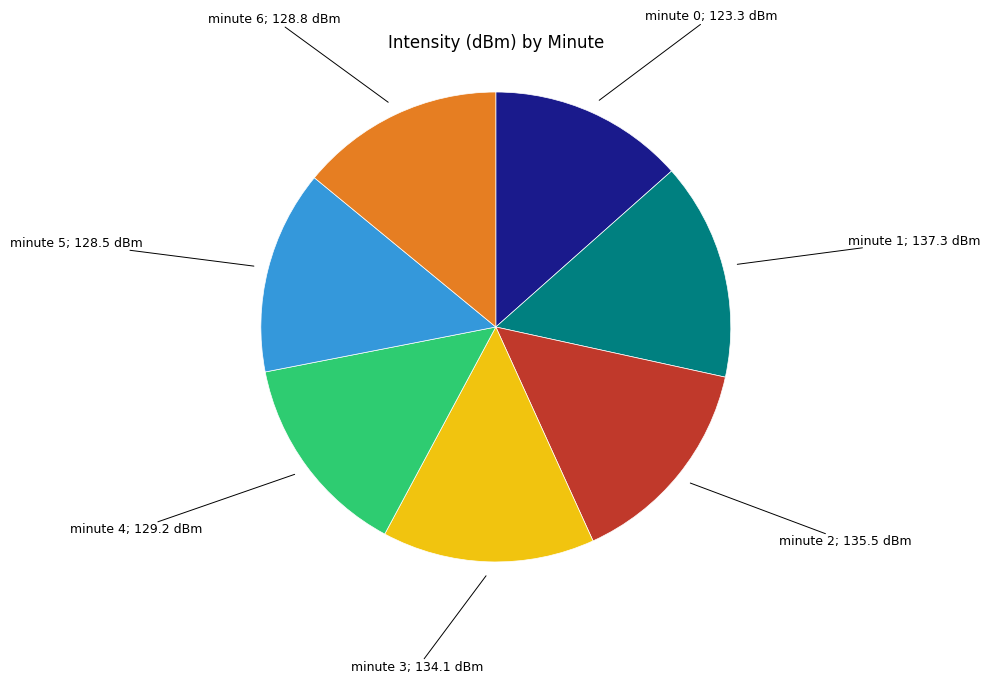

Is there a majority slice in this chart?

No